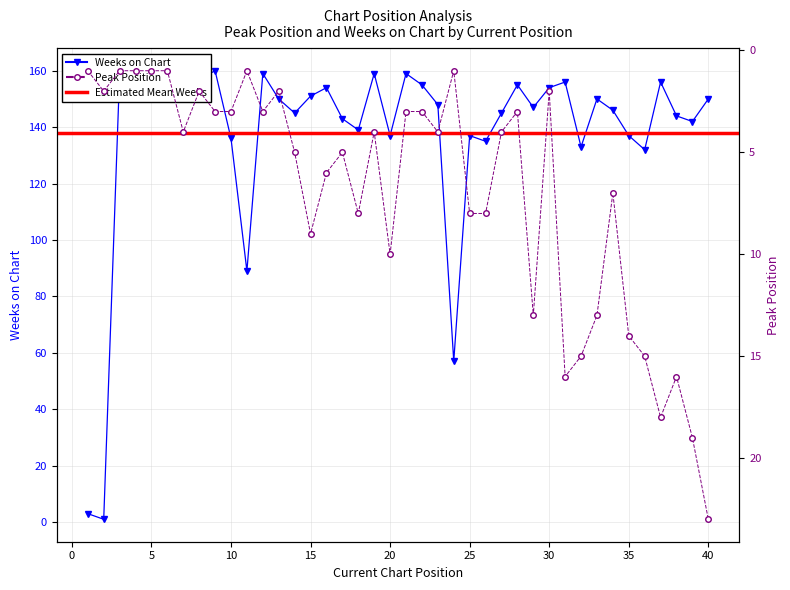

At which category does Weeks on Chart reach its first local valley?

2